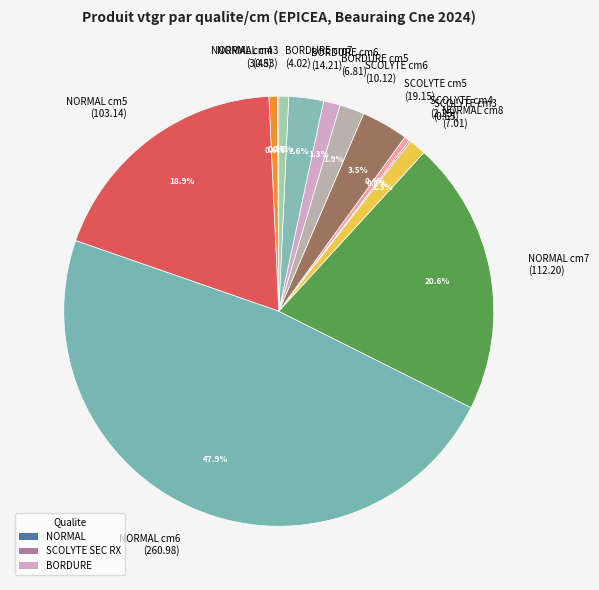

What percentage is NOT represented by SCOLYTE cm5 (19.15)?

96.5%